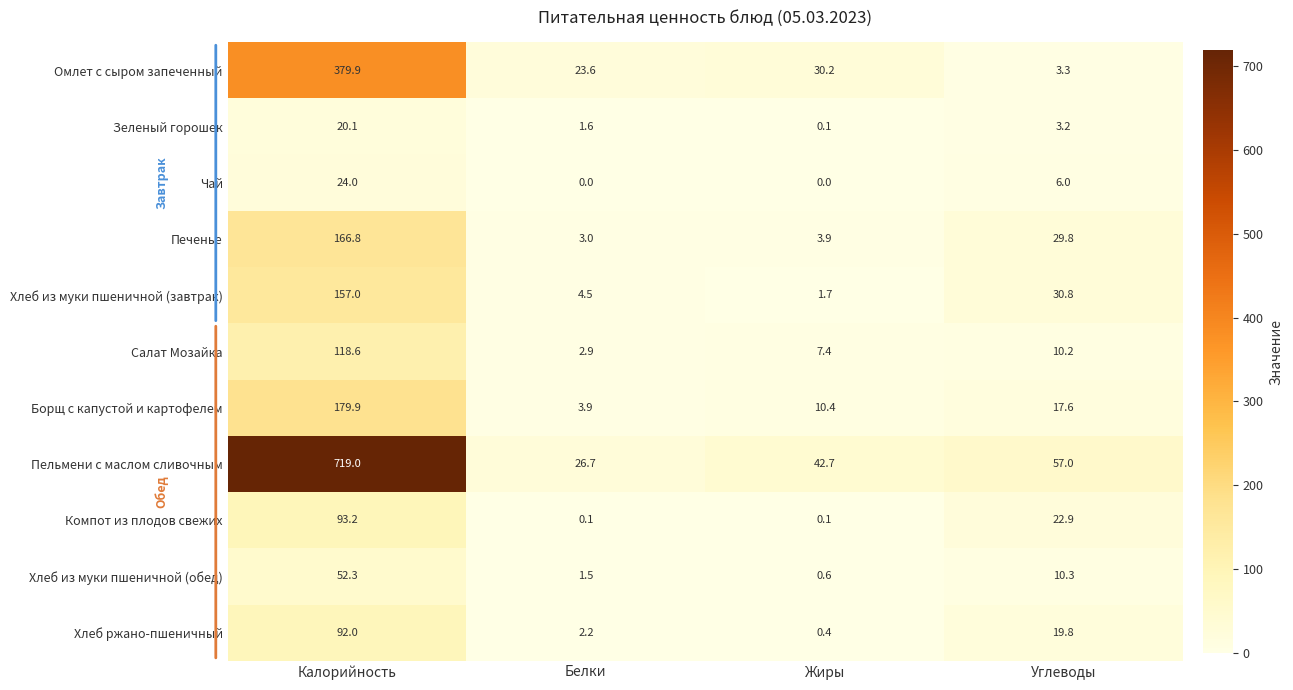

What is the lowest value of the Пельмени с маслом сливочным series?

26.7